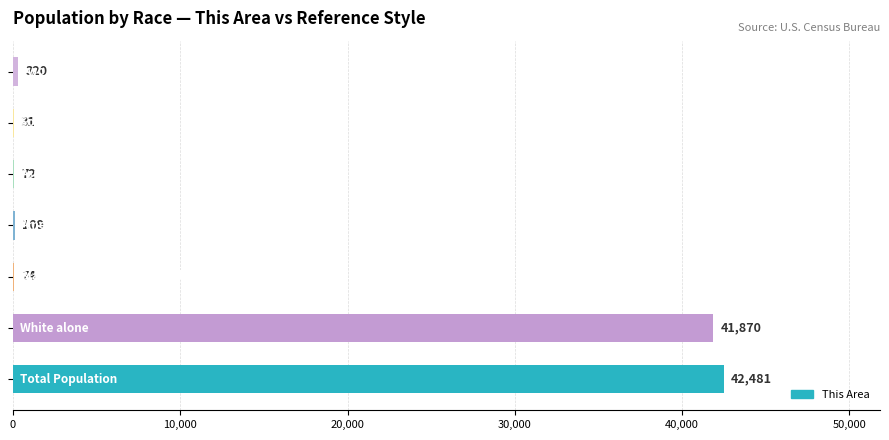

What is the greatest value displayed?

42481